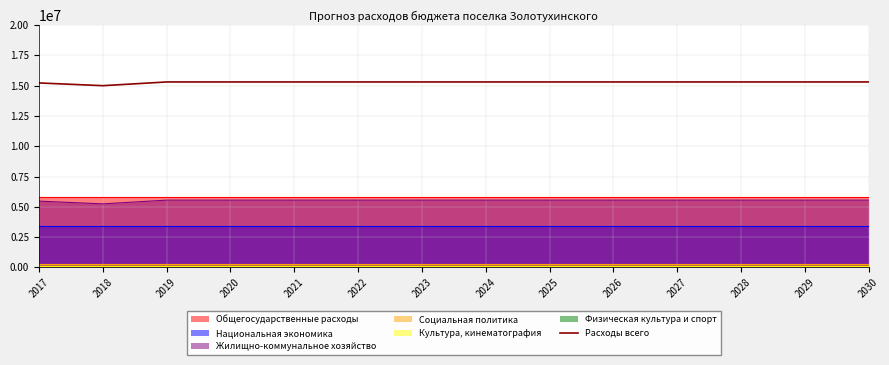

Which category has the lowest value across all series?

2018